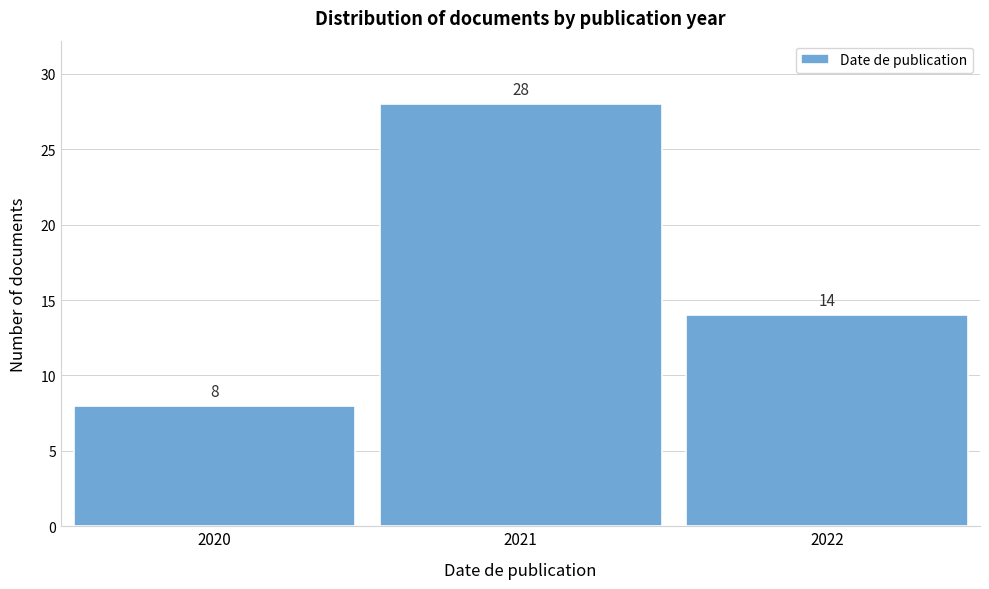

Reading left to right, what are all the values shown in this chart?

2020=8	2021=28	2022=14